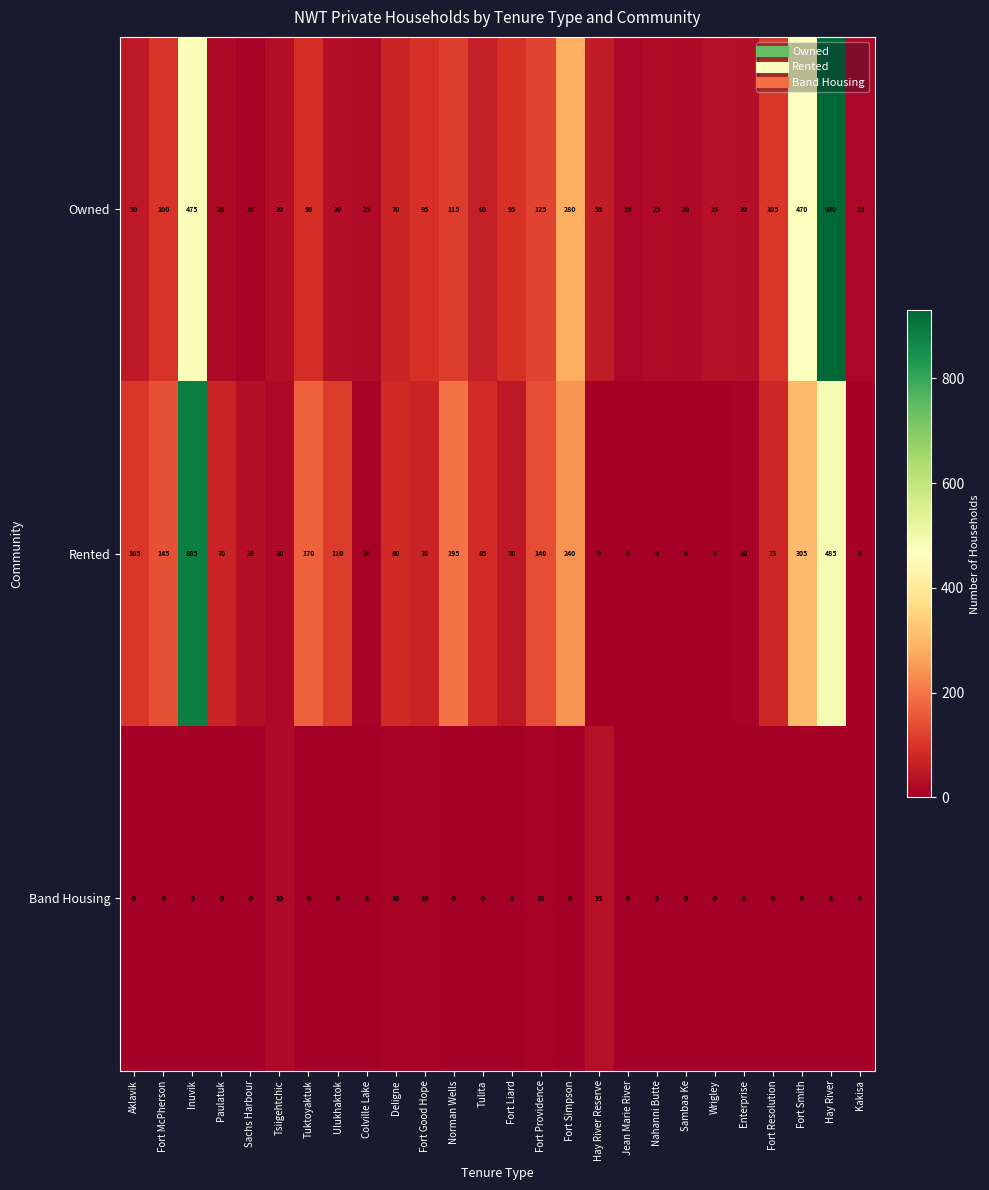

Rank the series at Hay River from lowest to highest value.

Band Housing, Rented, Owned